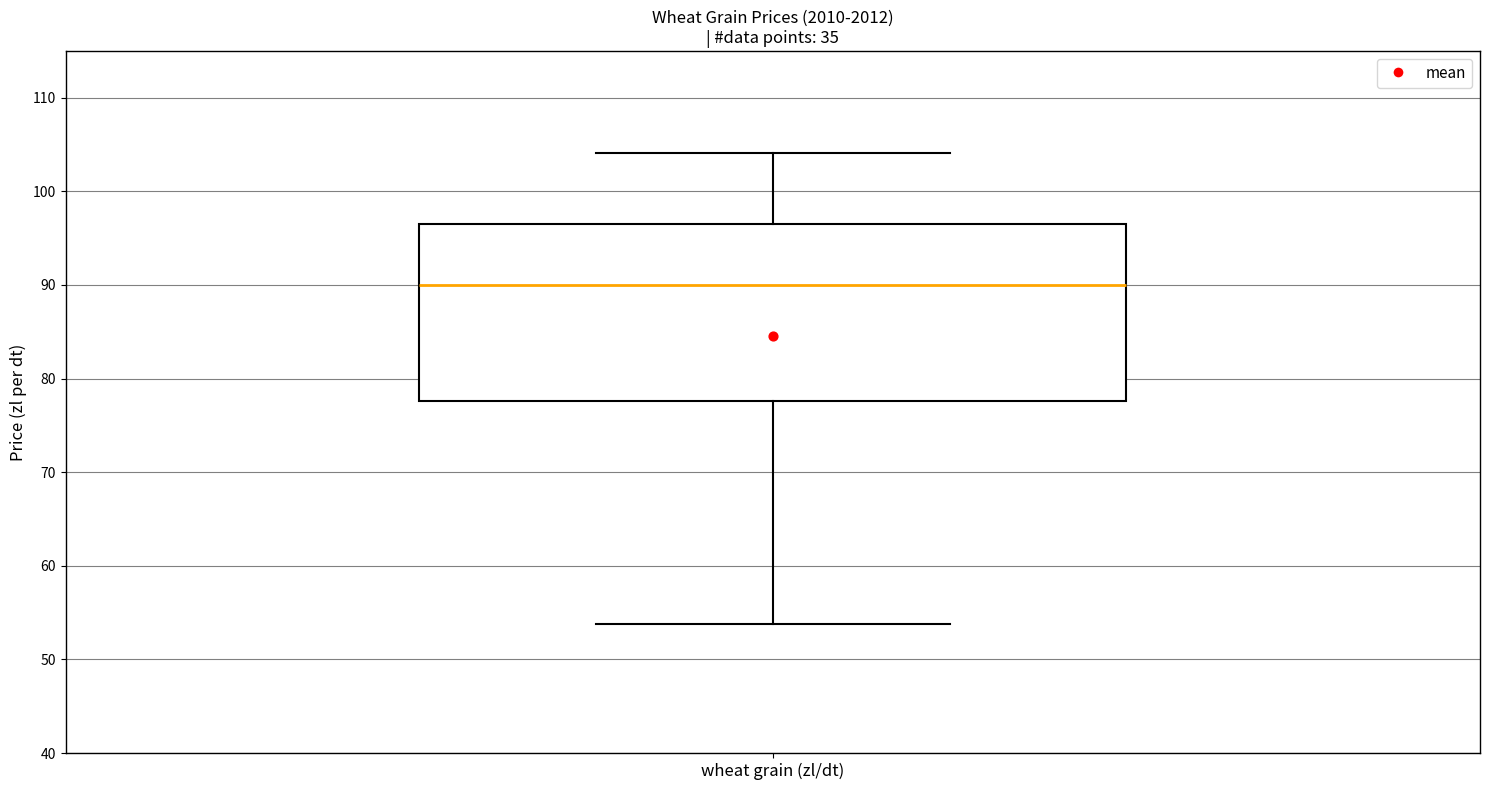

Transcribe this box plot: give where the median line is, the range the box spans, and where the two whiskers end, as read against the y-axis. The values are not printed on the chart, so give them approximately, as read against the axis.

median 90, box 78 to 97, whiskers 54 to 104